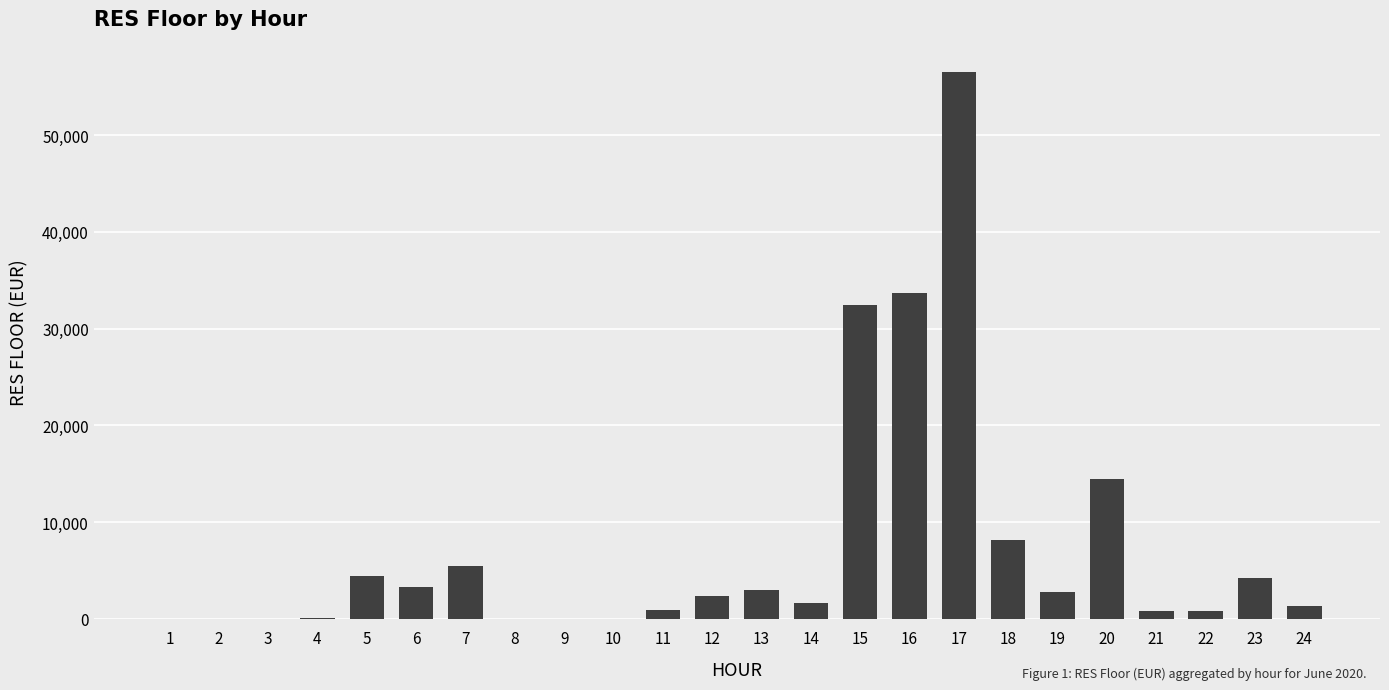

Where does the data first go above 2337?

5